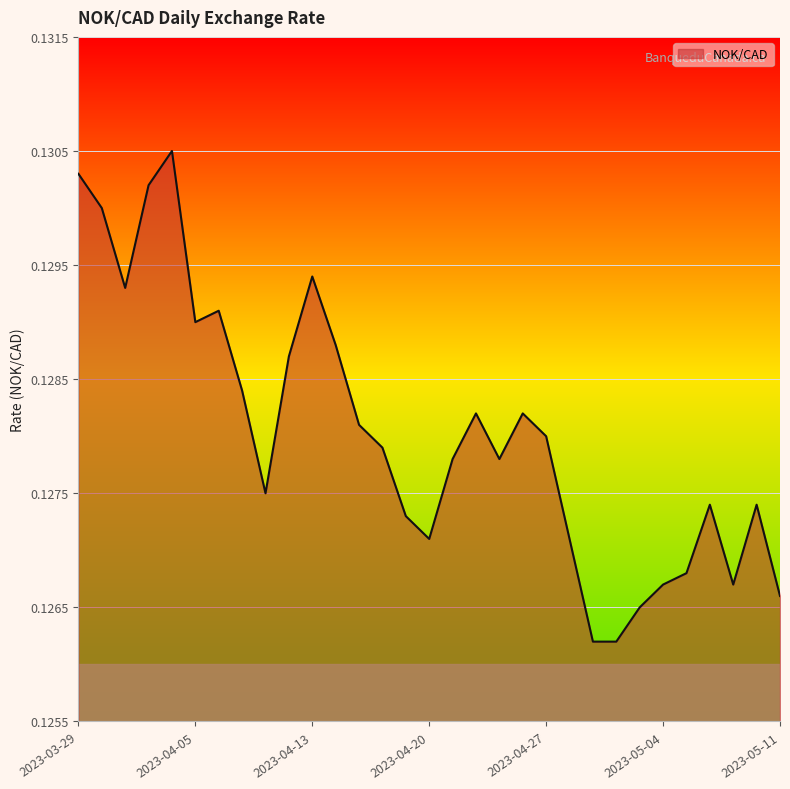

What is the minimum value shown in the chart?

0.1